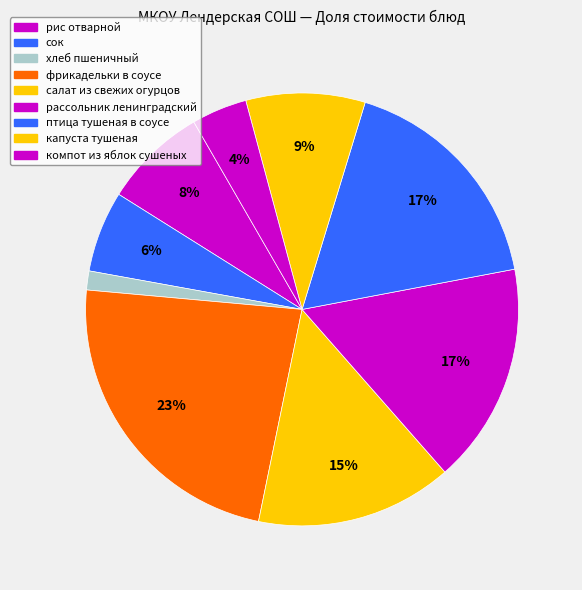

What portion of the pie excludes фрикадельки в соусе?

76.8%